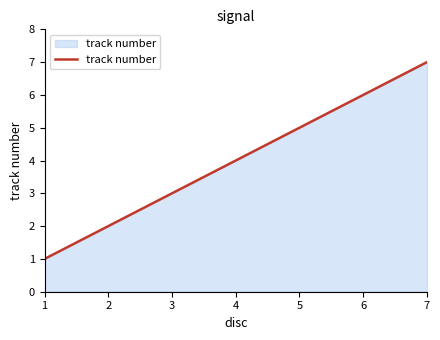

Reading left to right, list all the values displayed in this chart.

1=1	2=2	3=3	4=4	5=5	6=6	7=7